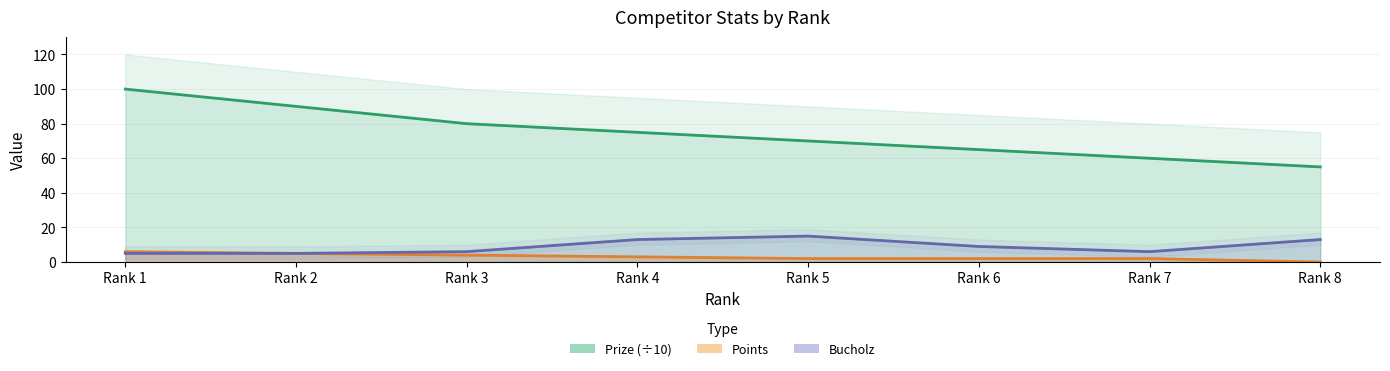

True or false: Bucholz and Prize cross at least once.

False